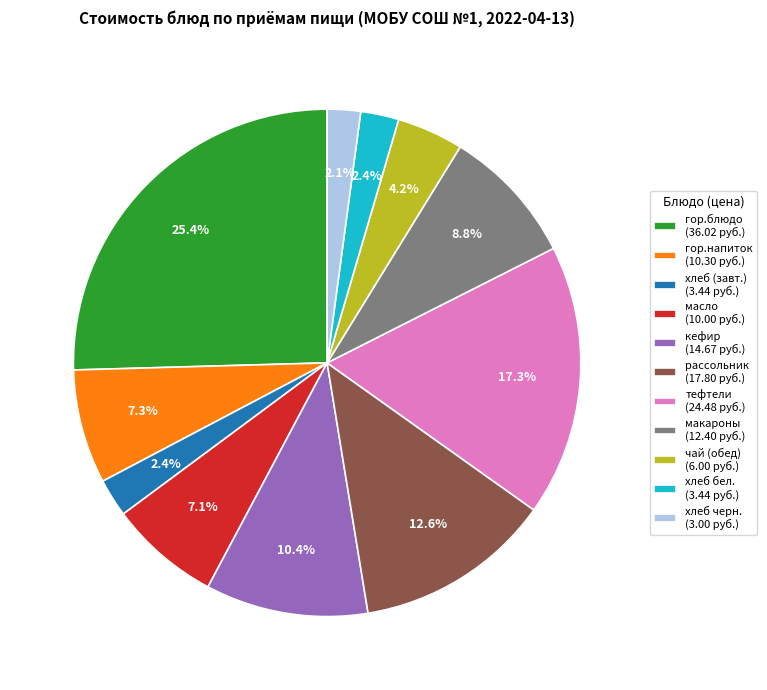

Count the number of slices in the pie.

11